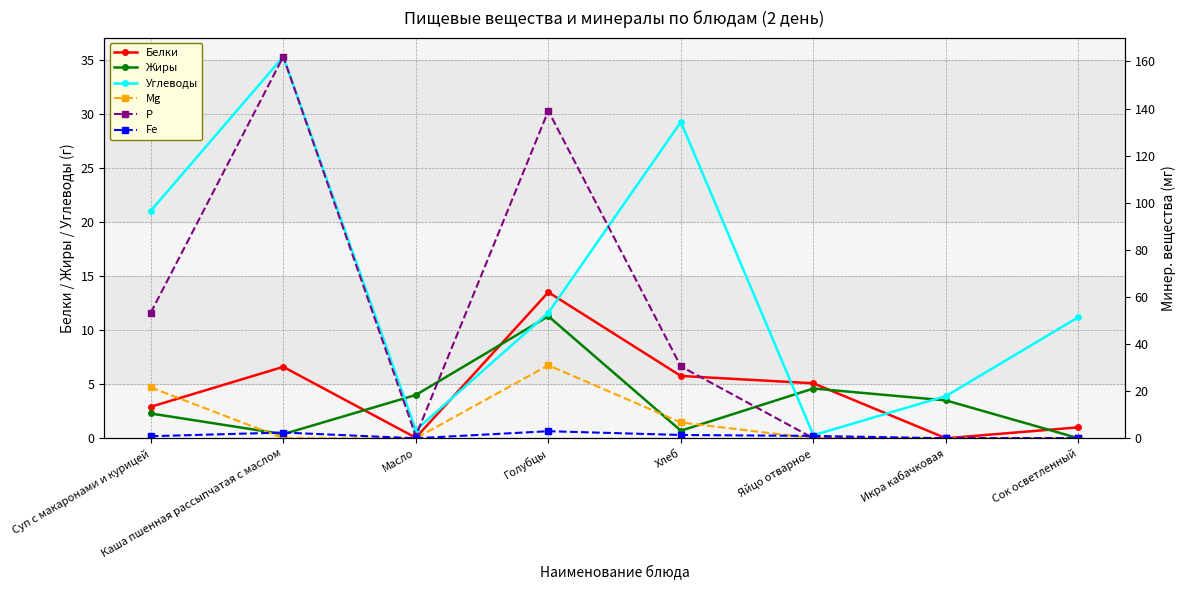

Count the number of categories in the chart.

8